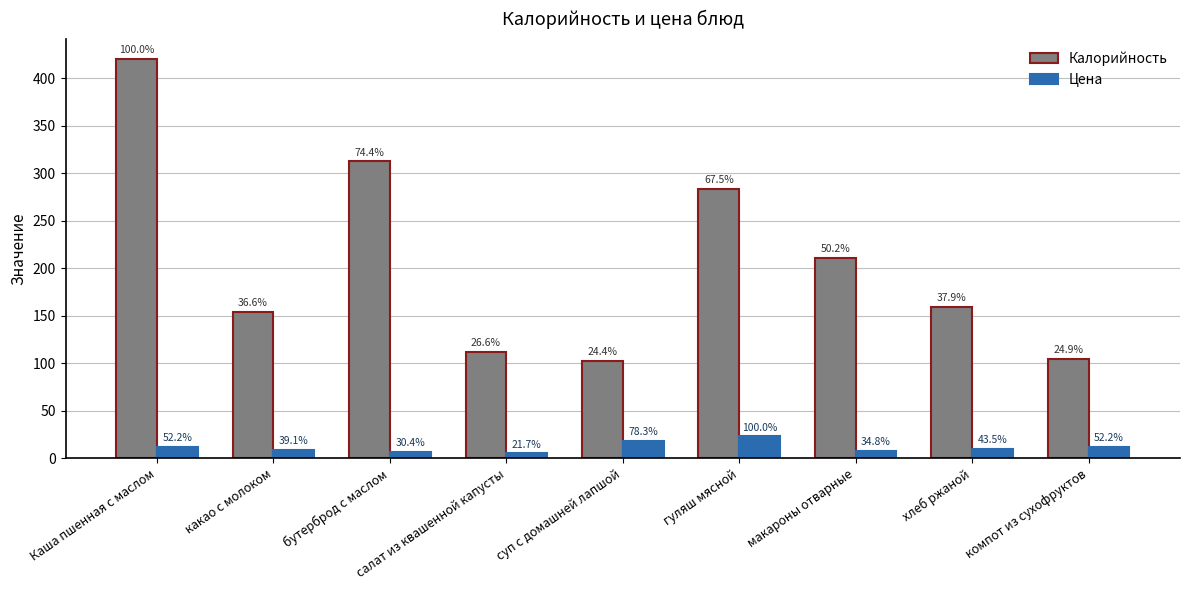

What are all the series names shown in the legend?

Калорийность, Цена